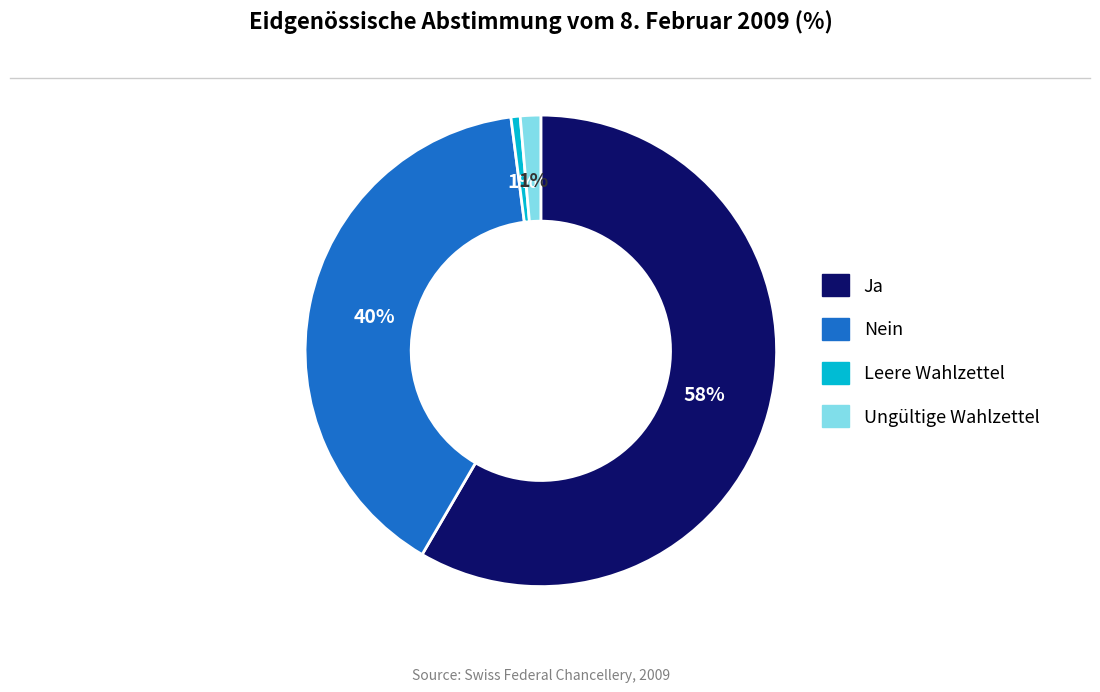

To the nearest percent, what is the combined percentage of Leere Wahlzettel and Ja?

59%